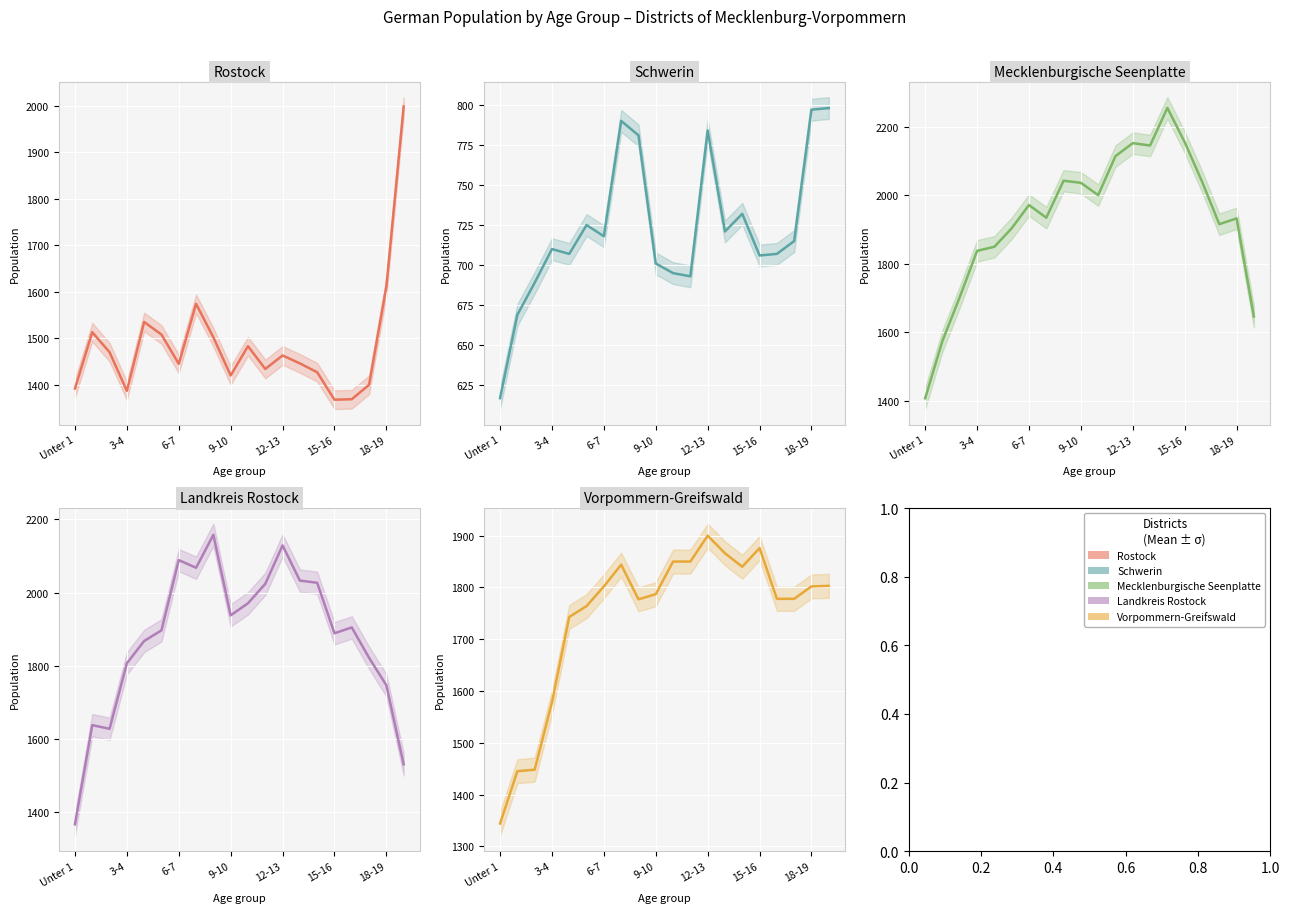

What is the difference between the maximum and minimum values in the Rostock mean series?

630